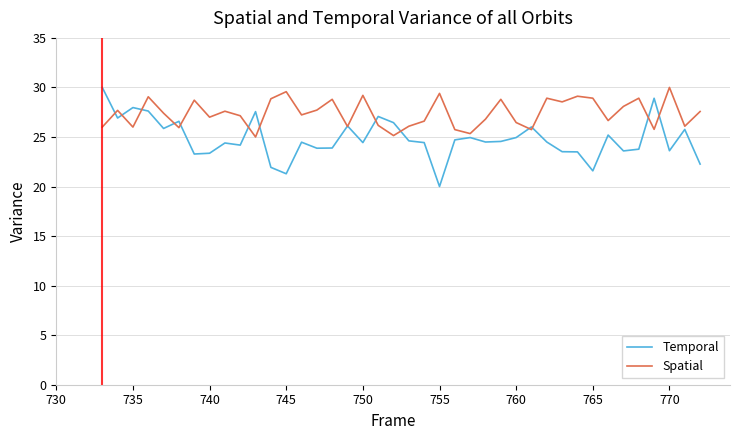

What is the lowest value of the Temporal series?

20.0